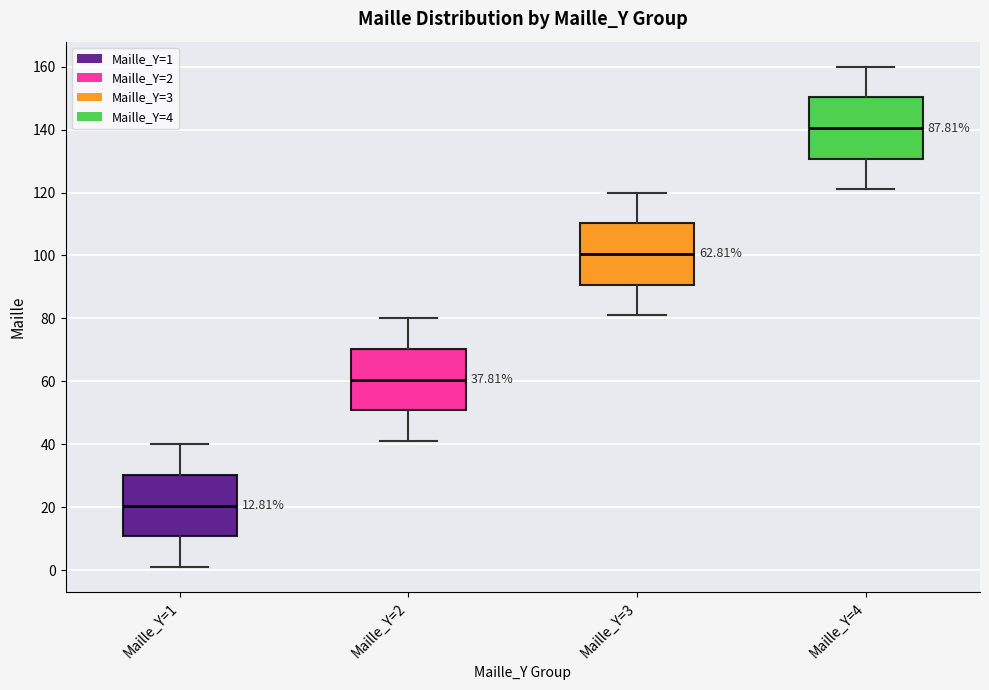

Which box's median line is the highest?

Maille_Y=4